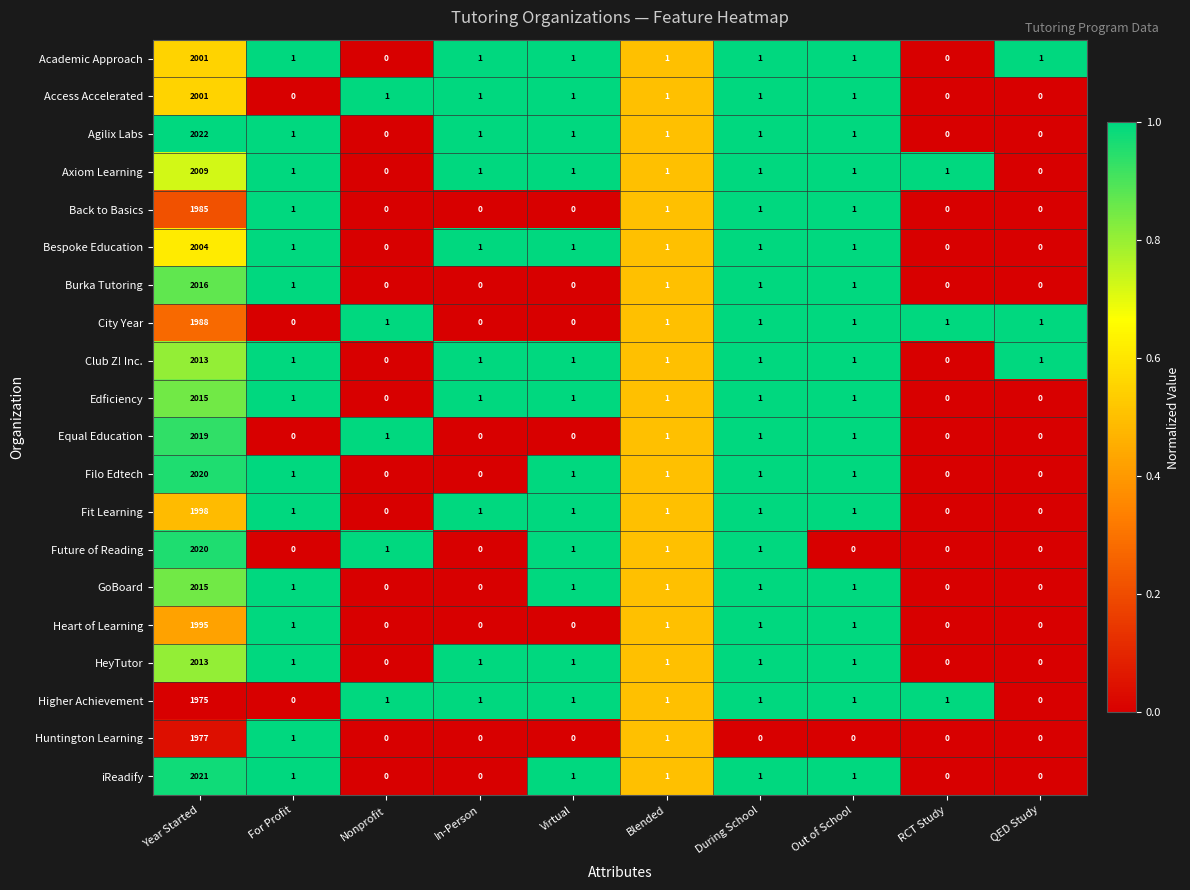

The Club Z! Inc. series shows -926 at RCT Study. True or false?

False